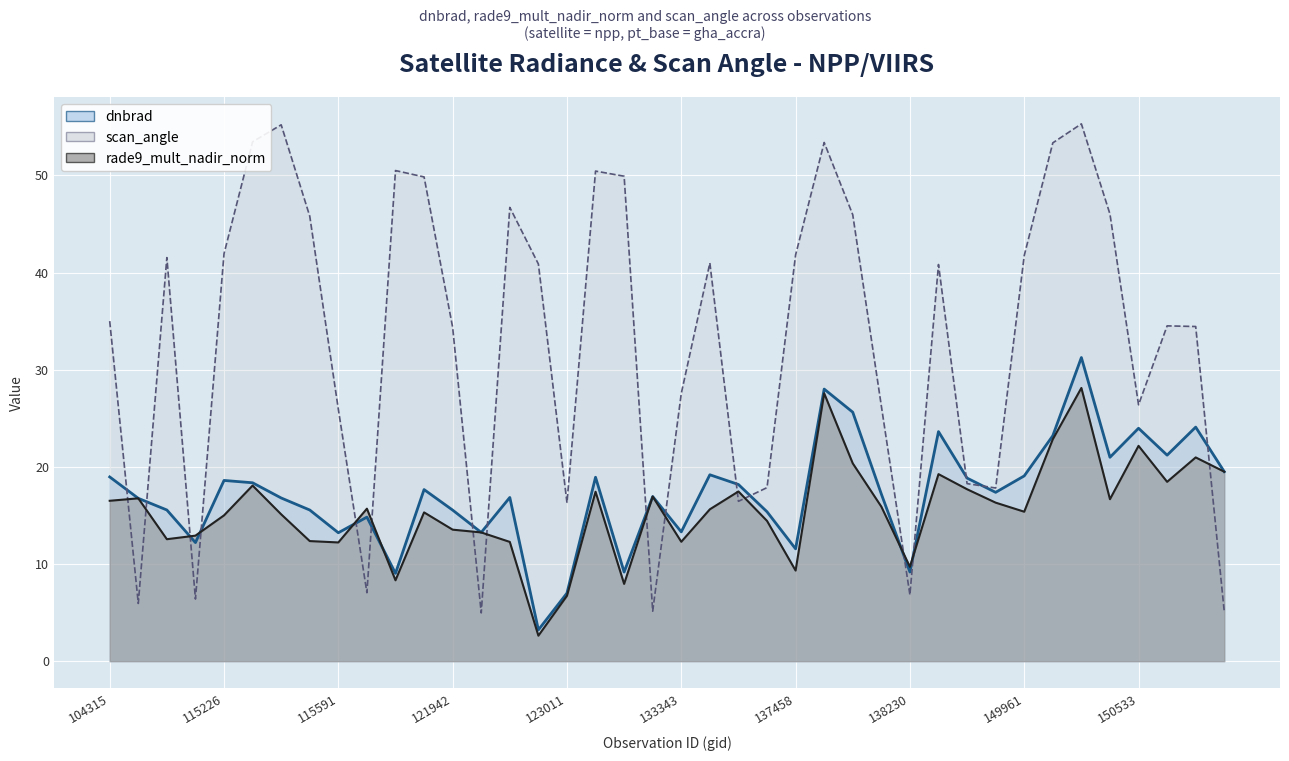

Which label corresponds to the largest value in the chart?

150161